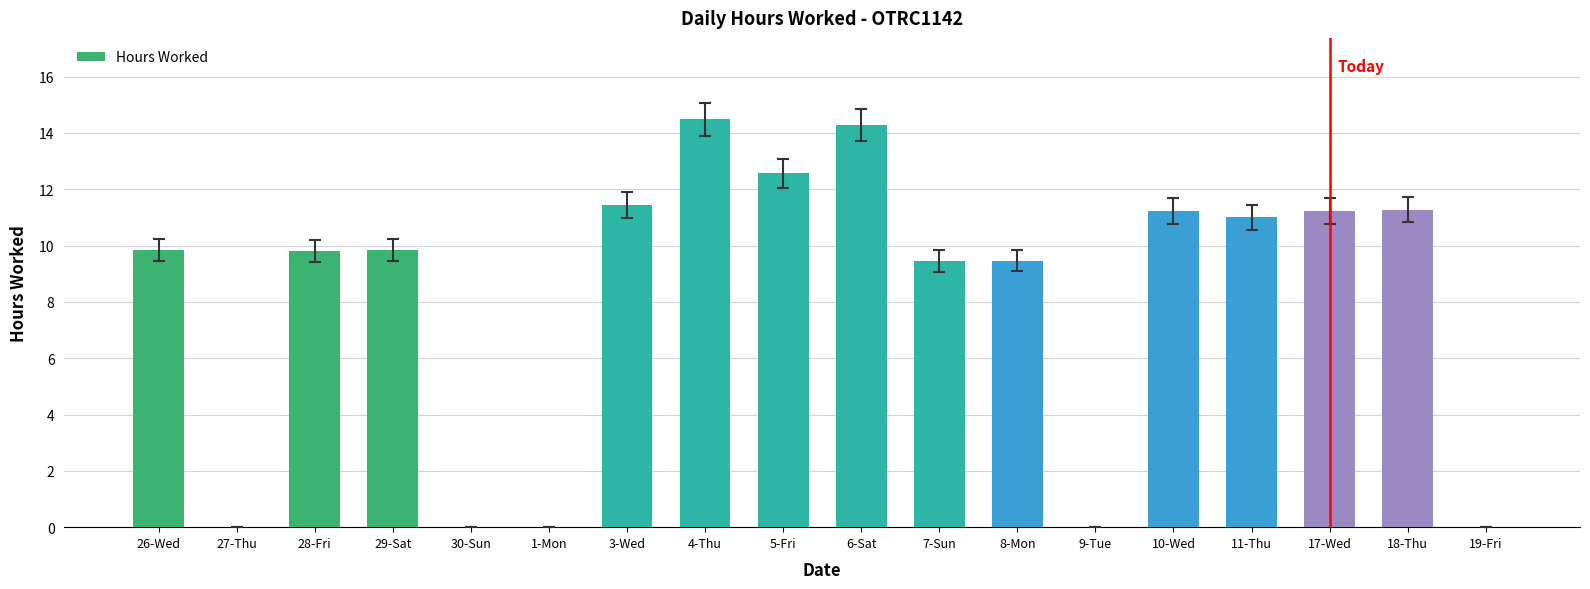

Read the value at 5-Fri.

12.6